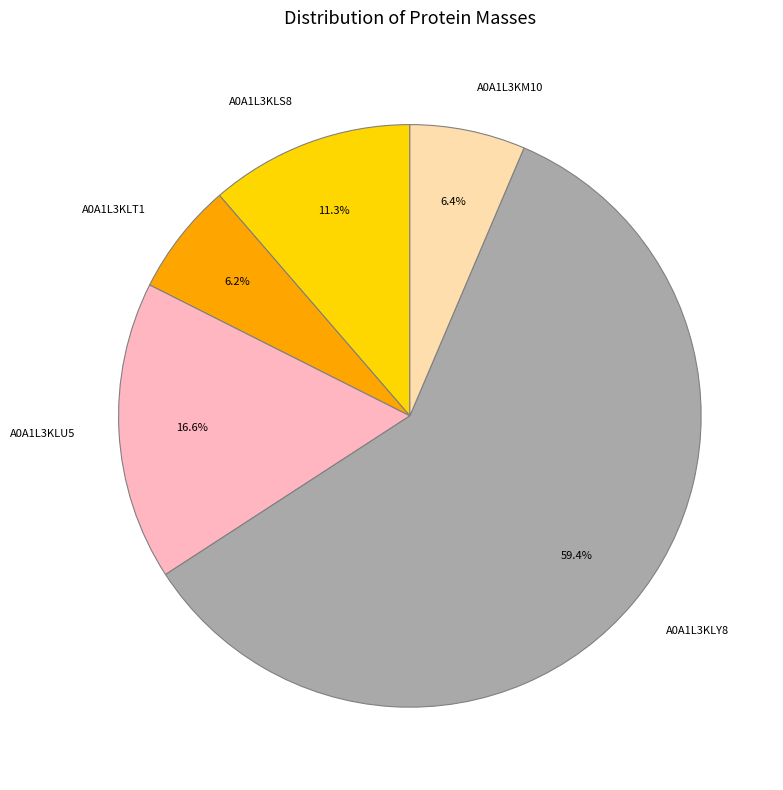

Which slice is the largest?

A0A1L3KLY8